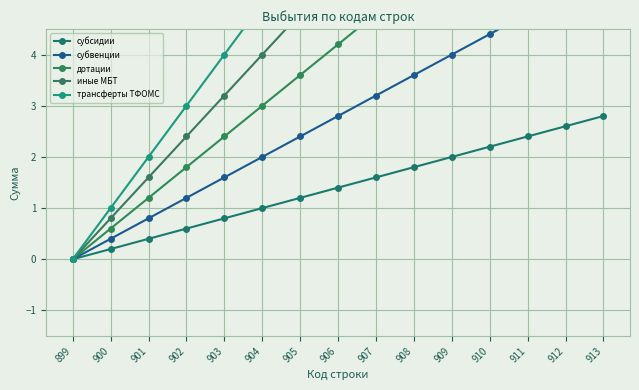

What is the difference between the субвенции values at 905 and 912?

2.8